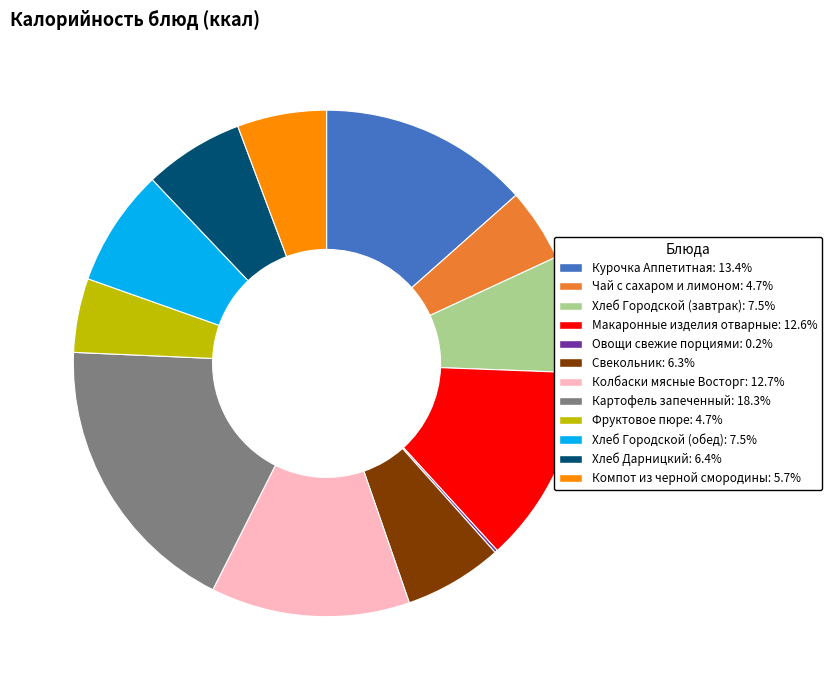

Is the sum of Свекольник and Хлеб Городской (завтрак) greater than half?

No